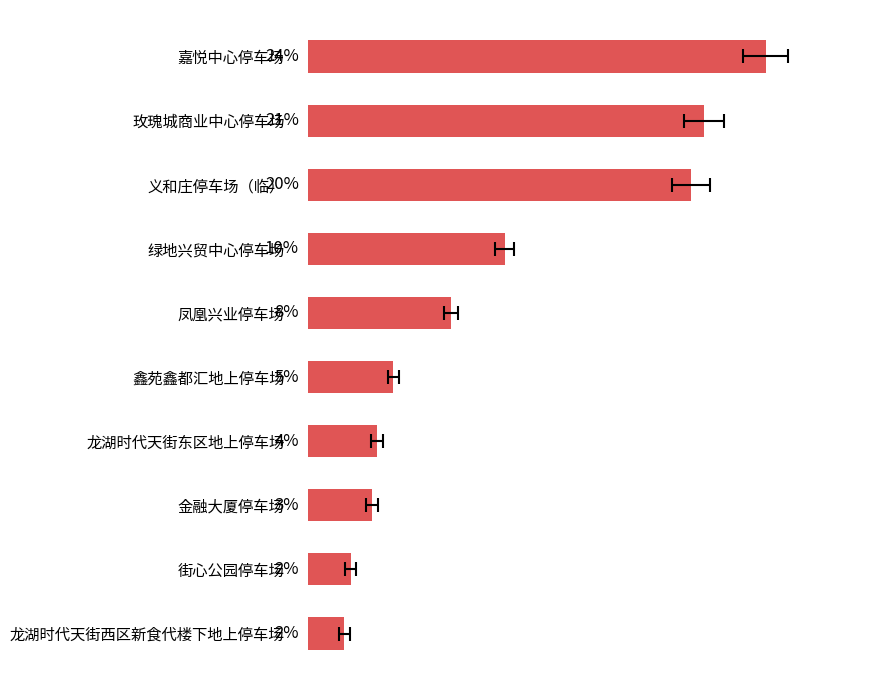

What is the difference between the maximum and minimum values?

22.5